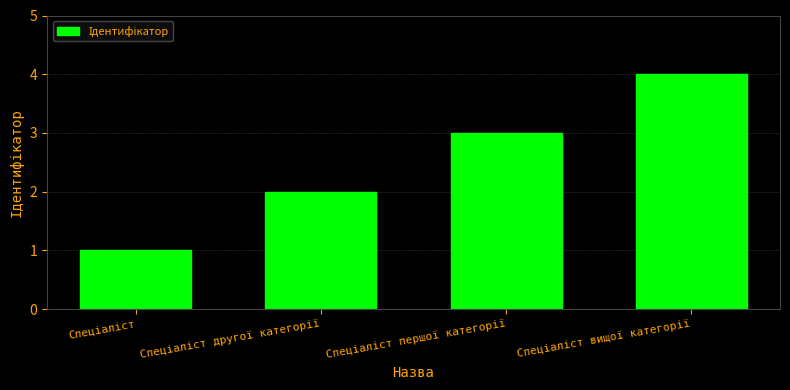

What is the maximum value shown in the chart?

4